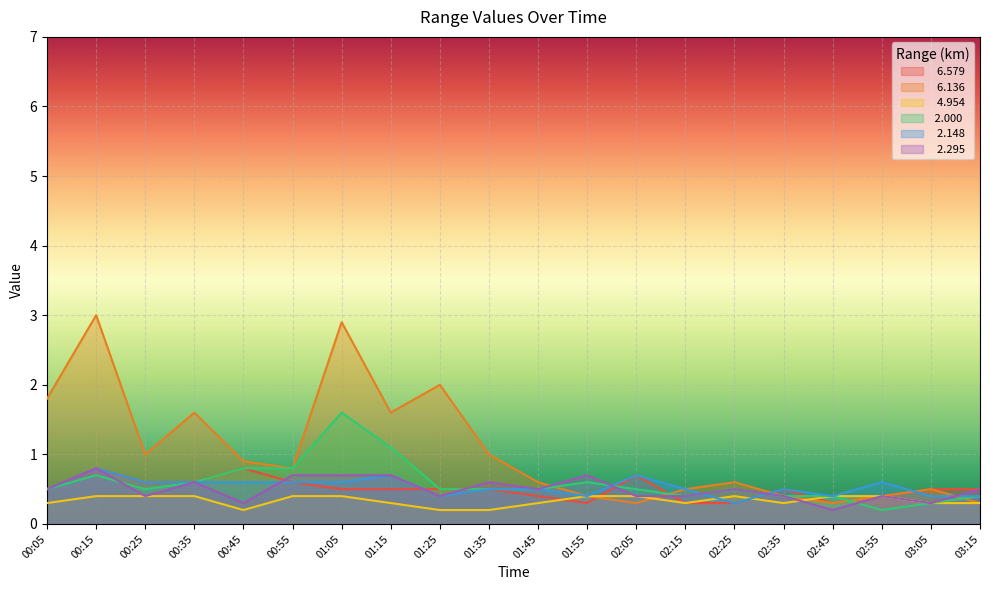

Does the chart display data point markers on the line(s)?

No